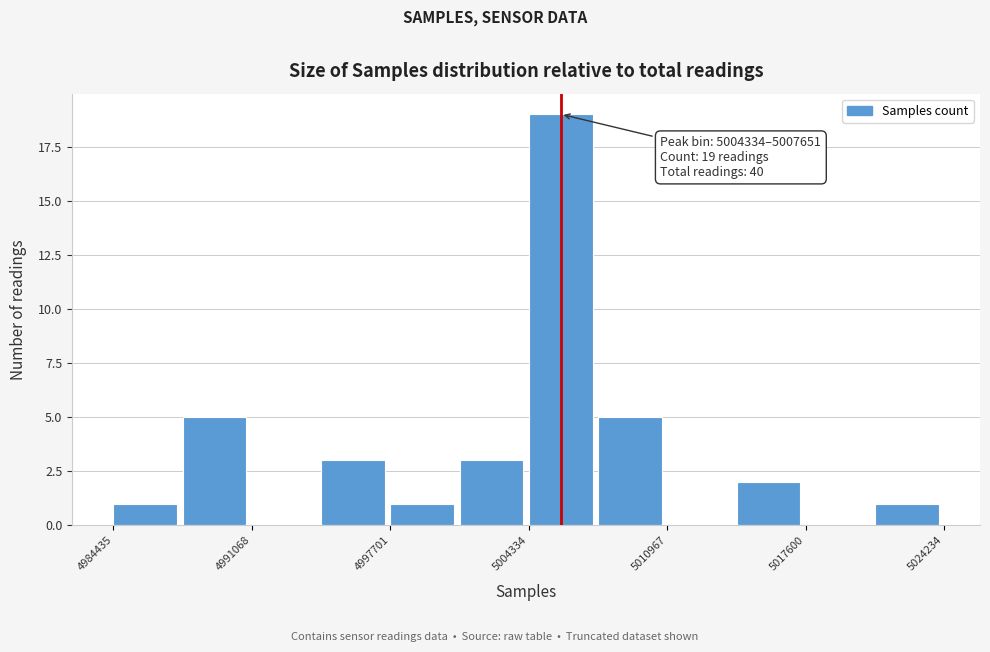

Read against the x-axis, roughly where is the centre of the tallest bar?

5006000